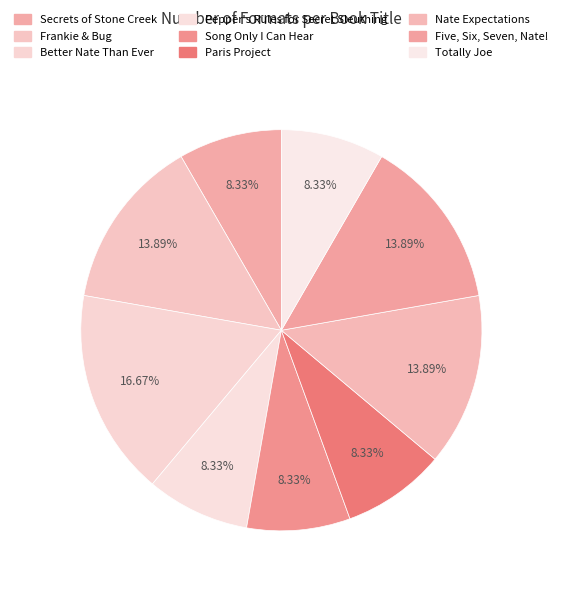

Is it true that Pepper's Rules for Secret Sleuthing is 8% of the pie?

True